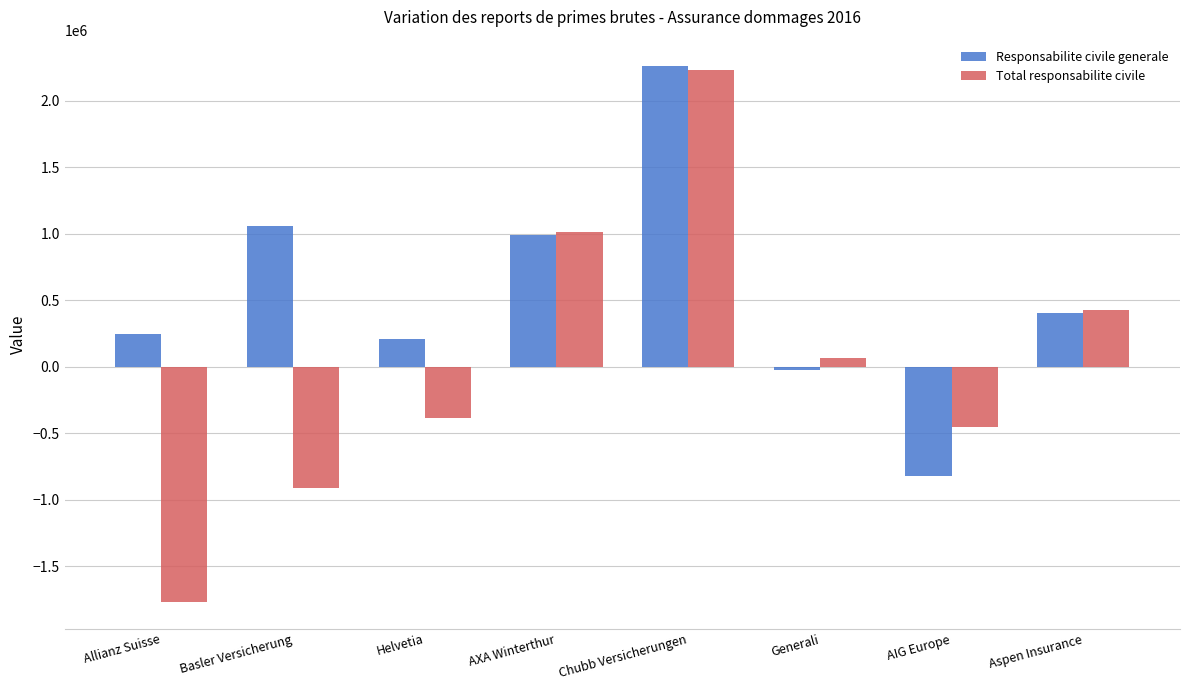

At AIG Europe, list the series in order from smallest to largest.

Responsabilite civile generale, Total responsabilite civile